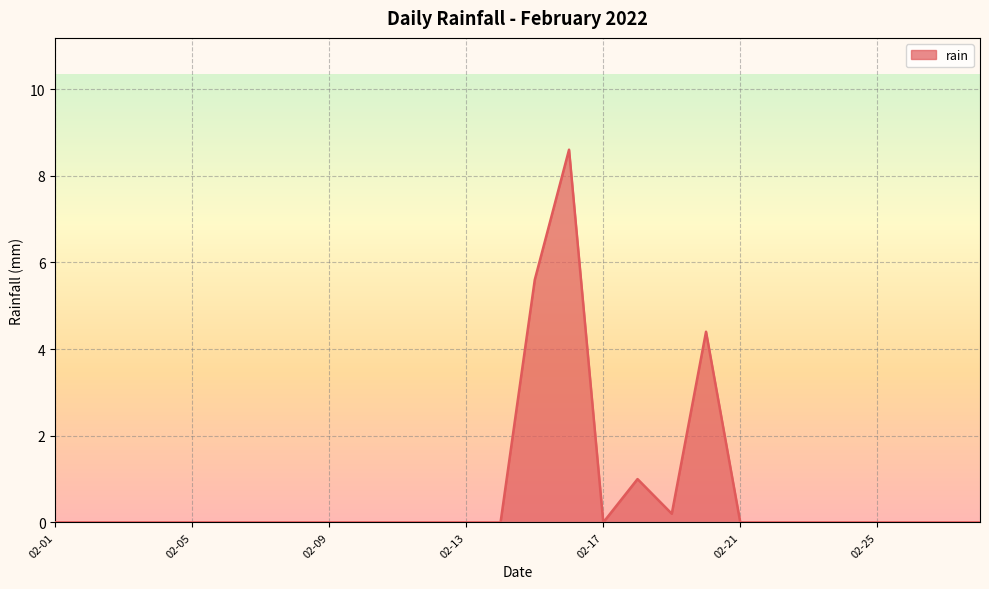

How many lines are shown in the chart?

1